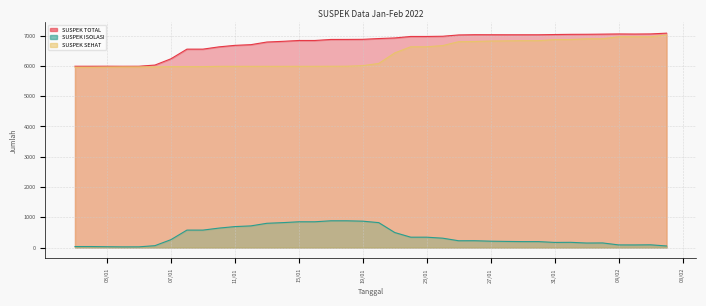

How many interior local valleys does the SUSPEK SEHAT series have?

1